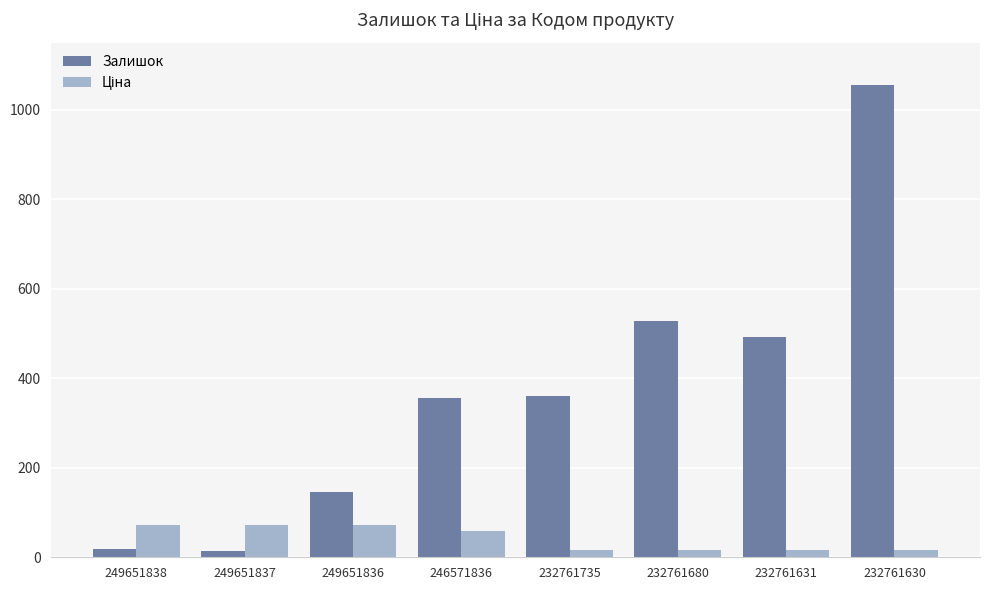

What is the average value of the Залишок series?

371.1